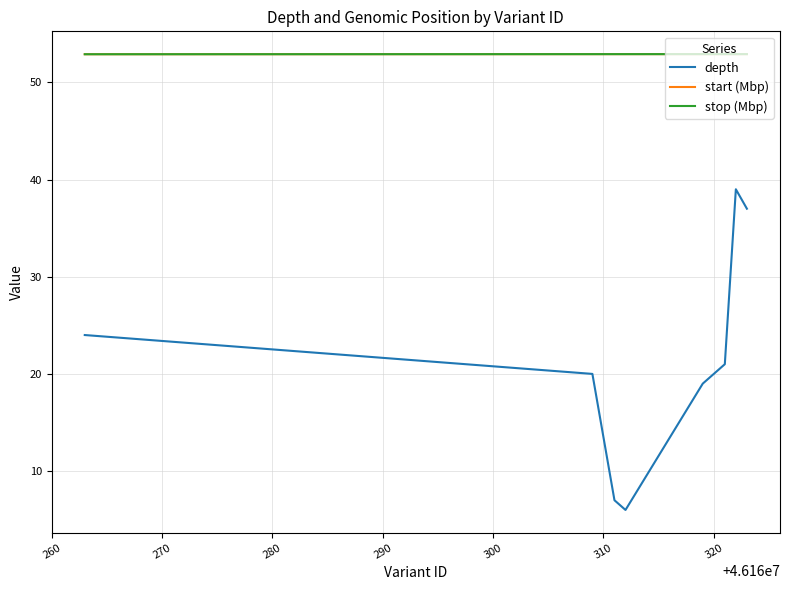

What is the maximum value shown in the chart?

52.9